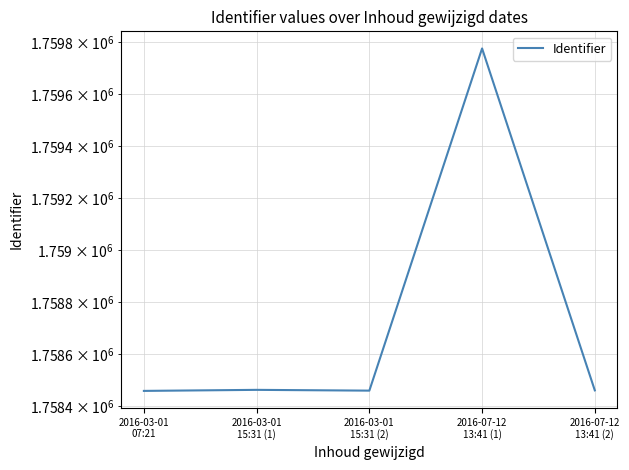

Reading left to right, list all the values displayed in this chart.

2016-03-01
07:21=1758458	2016-03-01
15:31 (1)=1758462	2016-03-01
15:31 (2)=1758459	2016-07-12
13:41 (1)=1759777	2016-07-12
13:41 (2)=1758460